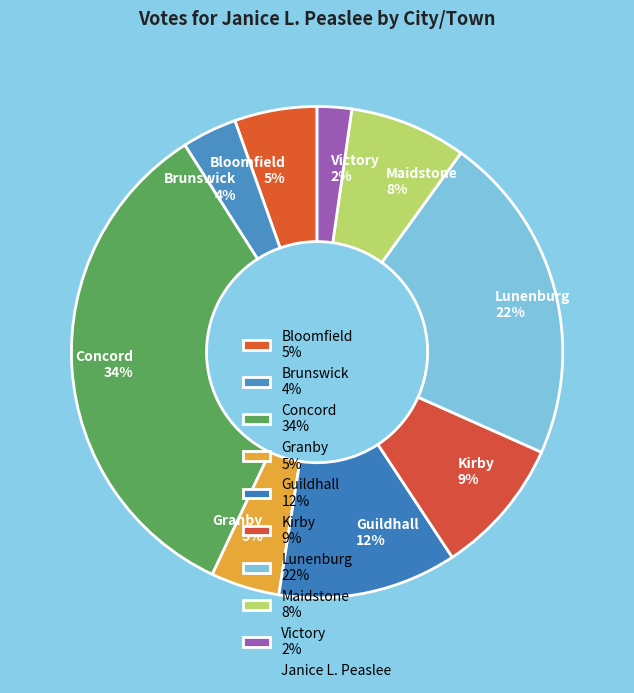

How many slices are in this pie chart?

9